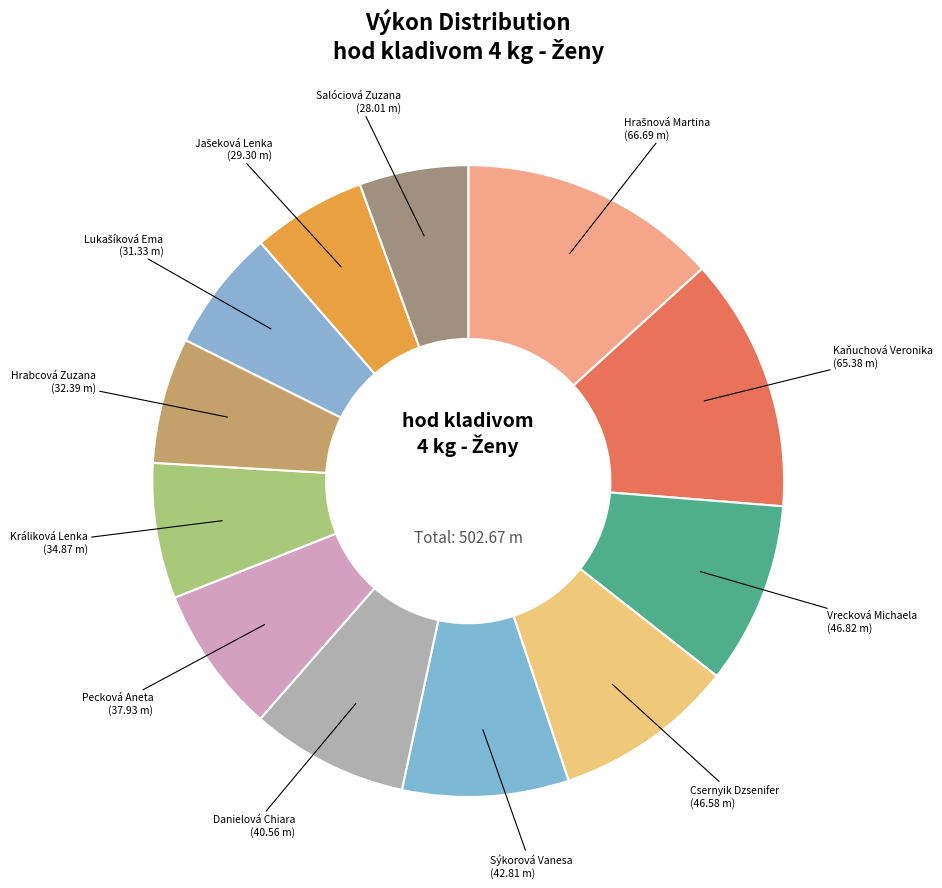

How many slices are in this pie chart?

12